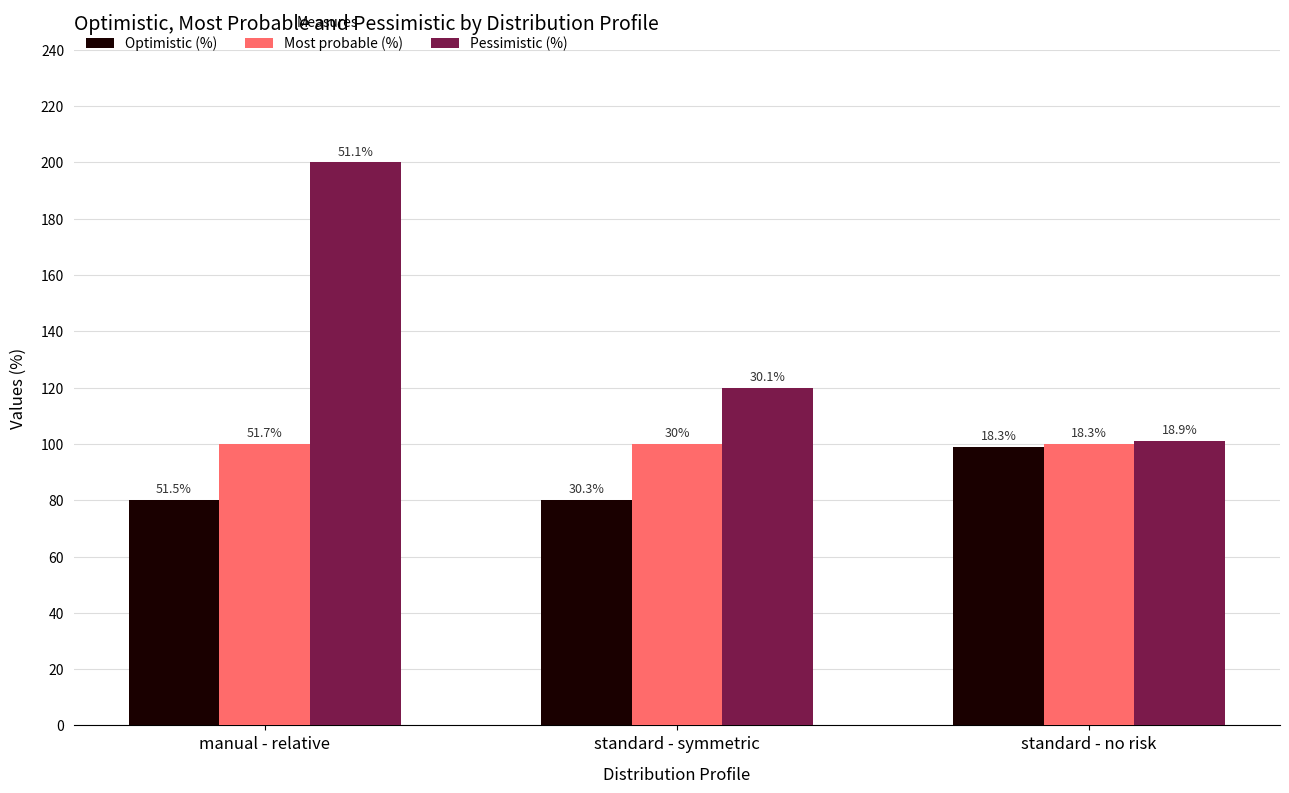

What are all the series names shown in the legend?

Optimistic (%), Most probable (%), Pessimistic (%)